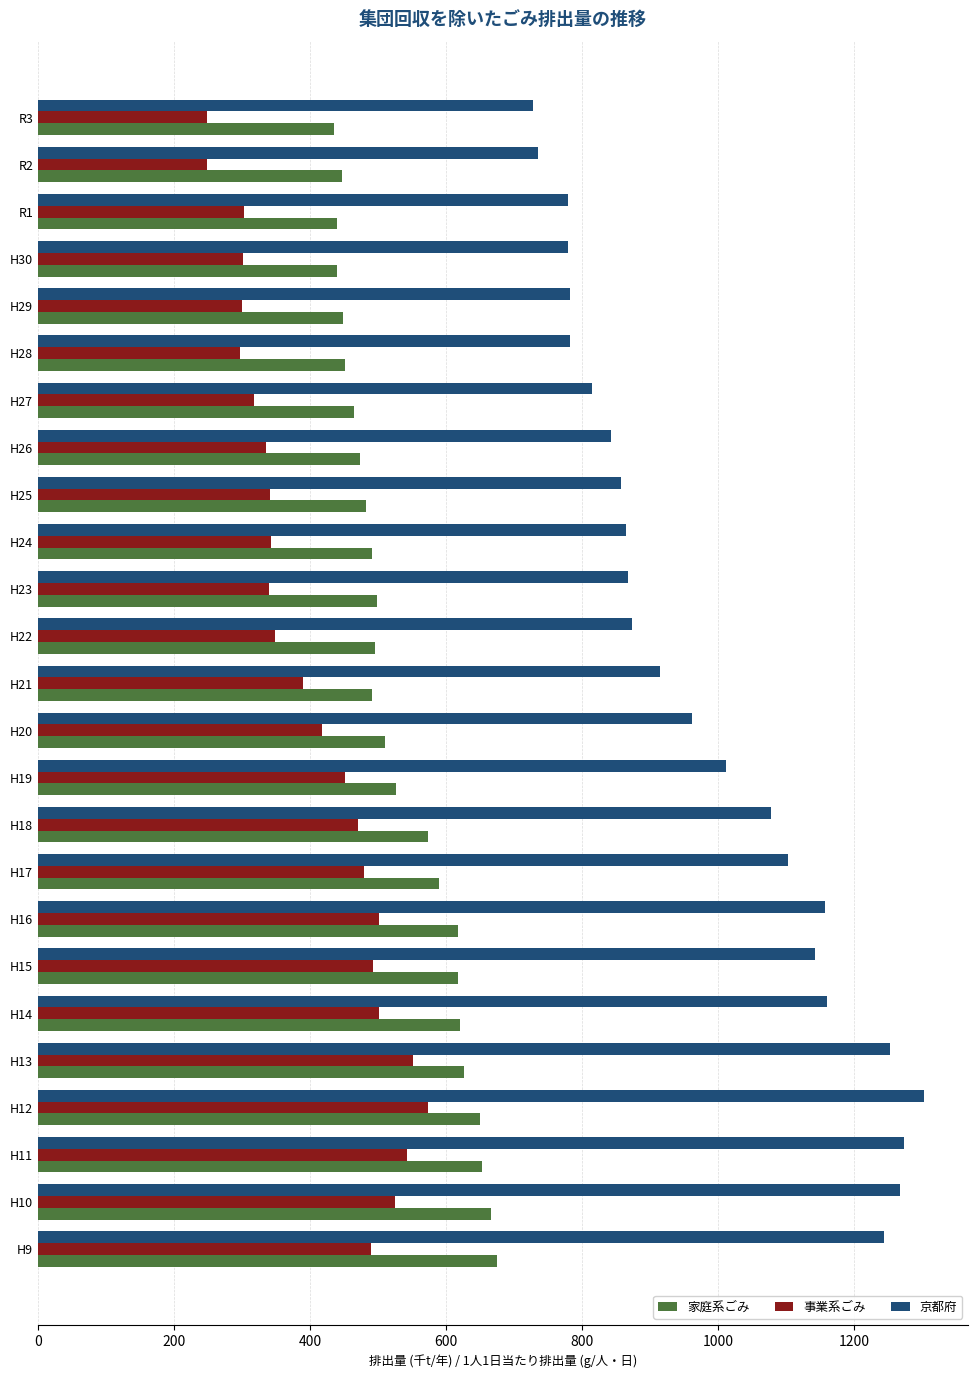

What are all the series names shown in the legend?

家庭系ごみ, 事業系ごみ, 京都府